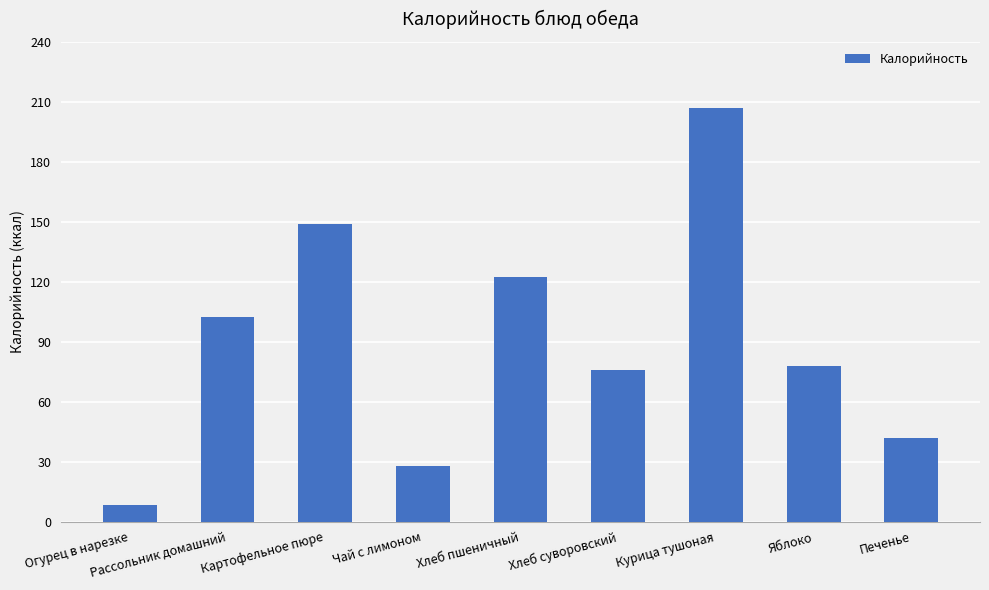

Reading left to right, what are all the values shown in this chart?

Огурец в нарезке=8.5	Рассольник домашний=102.3	Картофельное пюре=148.7	Чай с лимоном=27.9	Хлеб пшеничный=122.2	Хлеб суворовский=75.9	Курица тушоная=207.0	Яблоко=78.0	Печенье=41.6